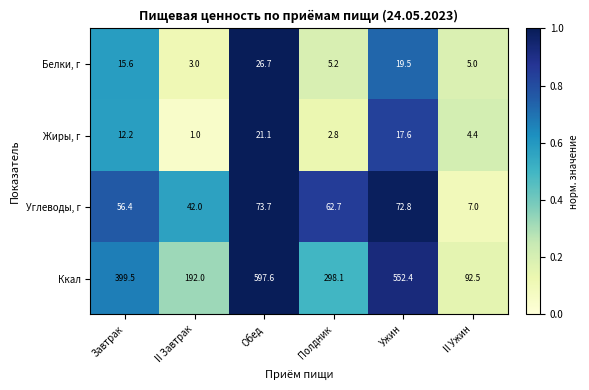

At which label is Углеводы, г closest to 40?

II Завтрак